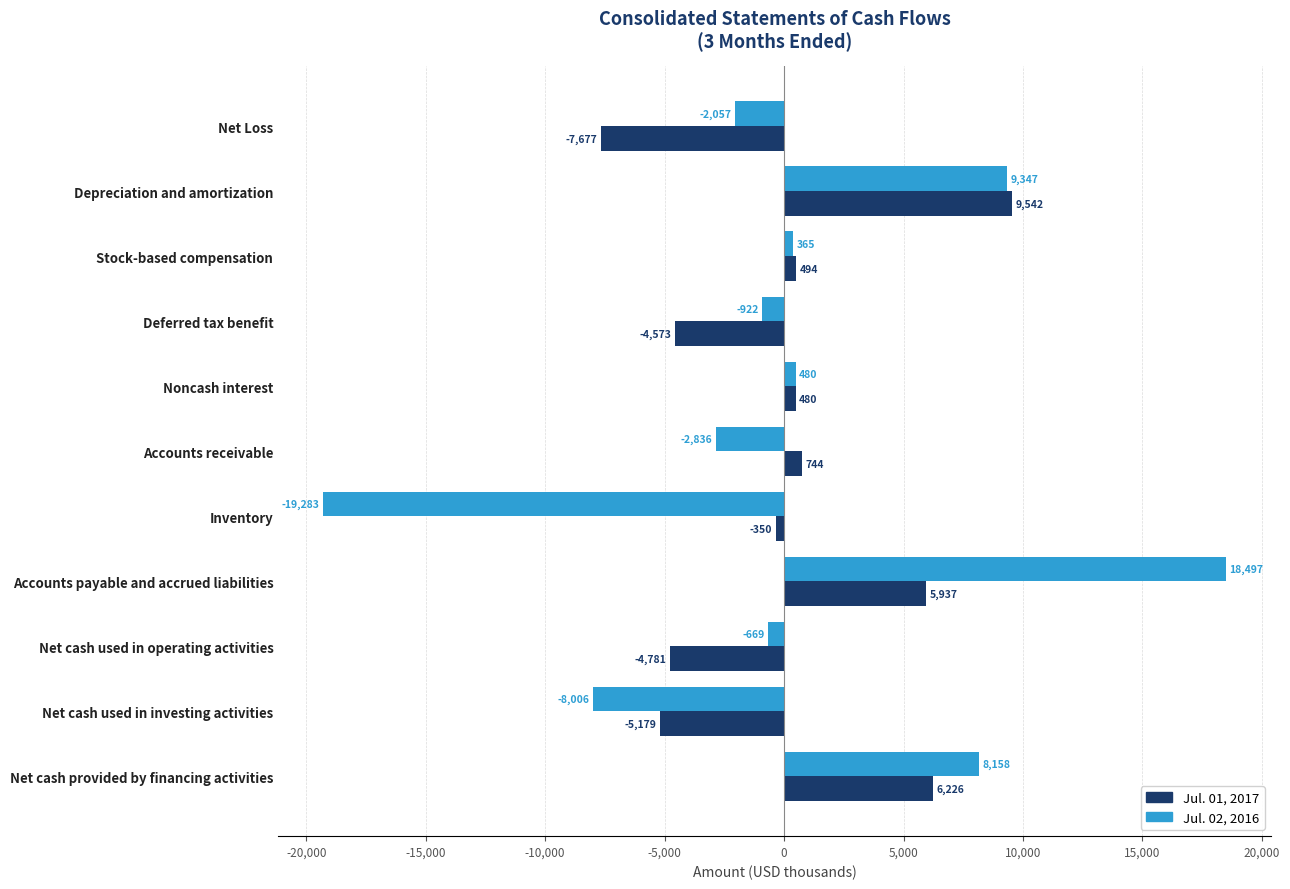

How many negative values does the Jul. 01, 2017 series have?

5